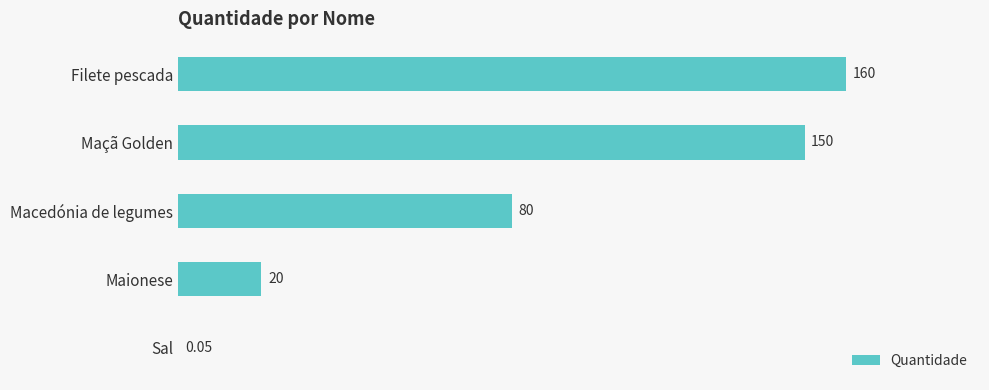

How many data points does each series have?

5